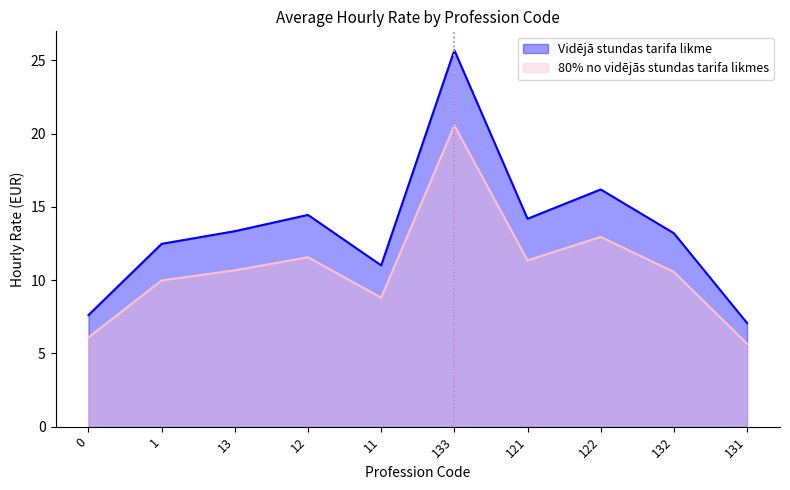

What is the difference between the highest and lowest values at 132?

2.6